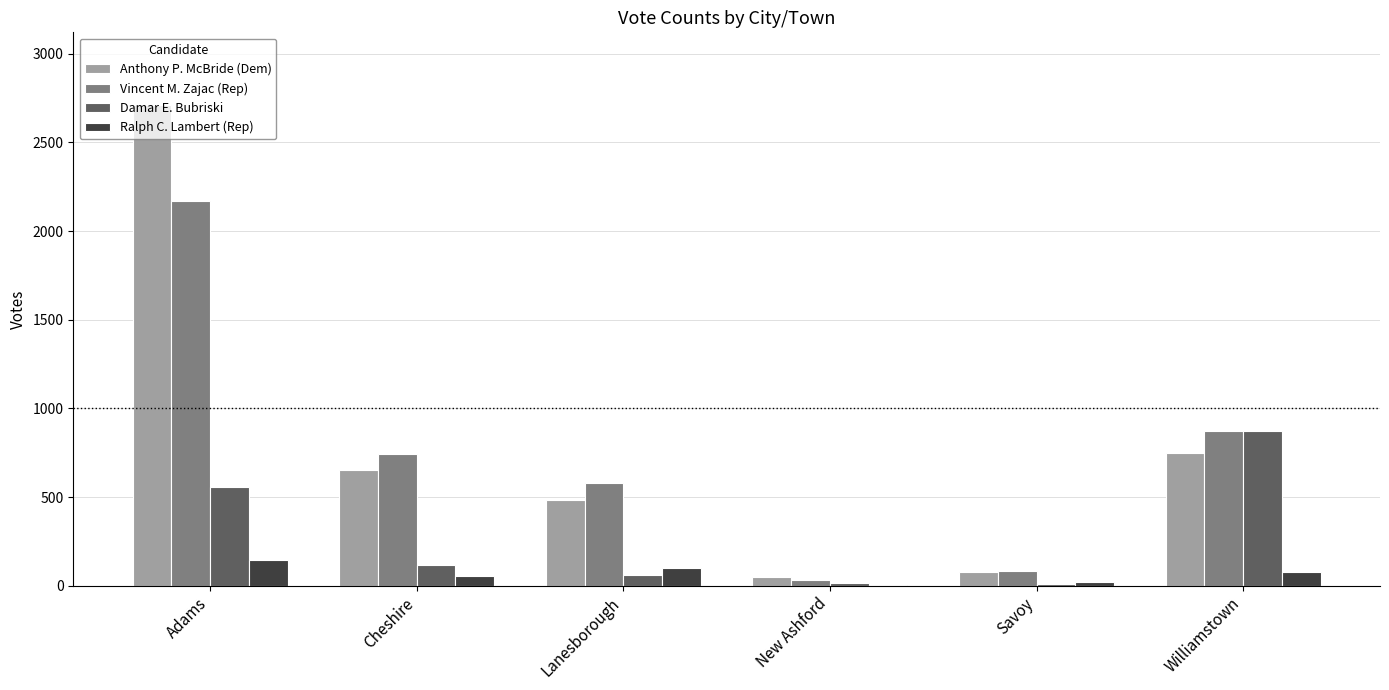

At which category does the chart reach its peak across all series?

Adams